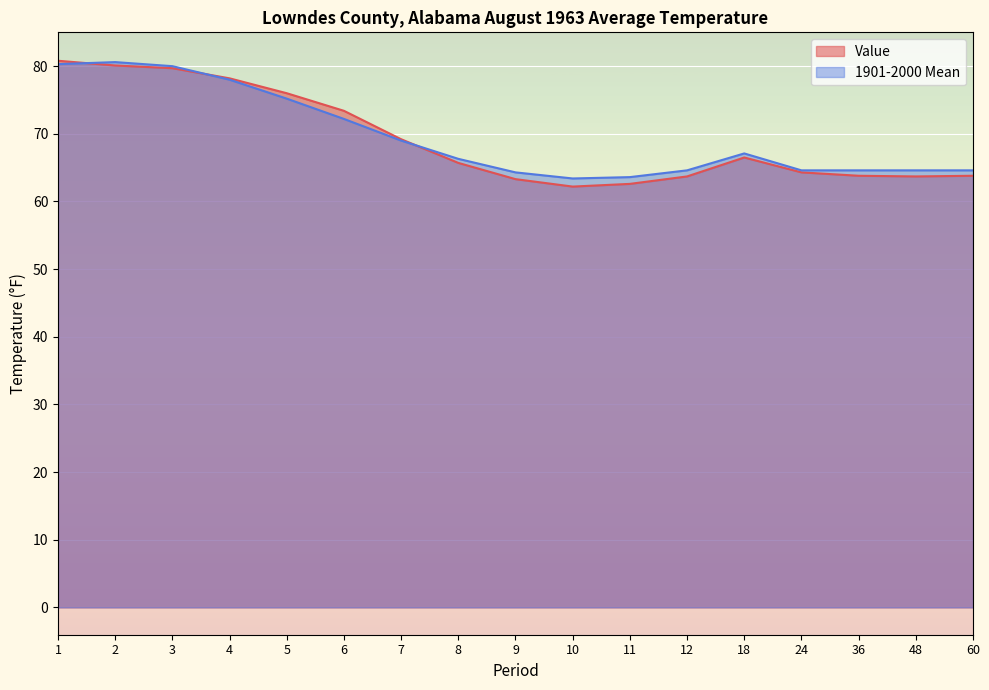

What is the spread (max minus min) of values at 36?

0.8